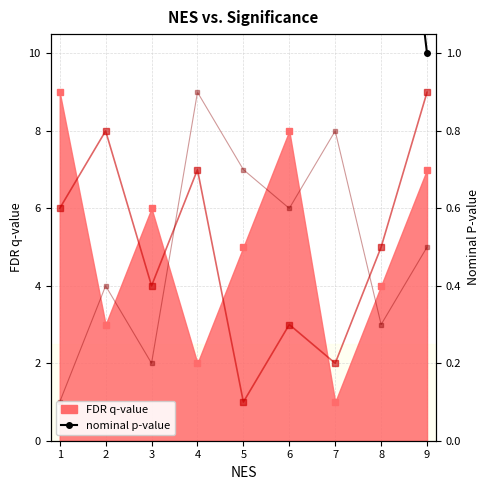

Between 5 and 6, which is larger?

6